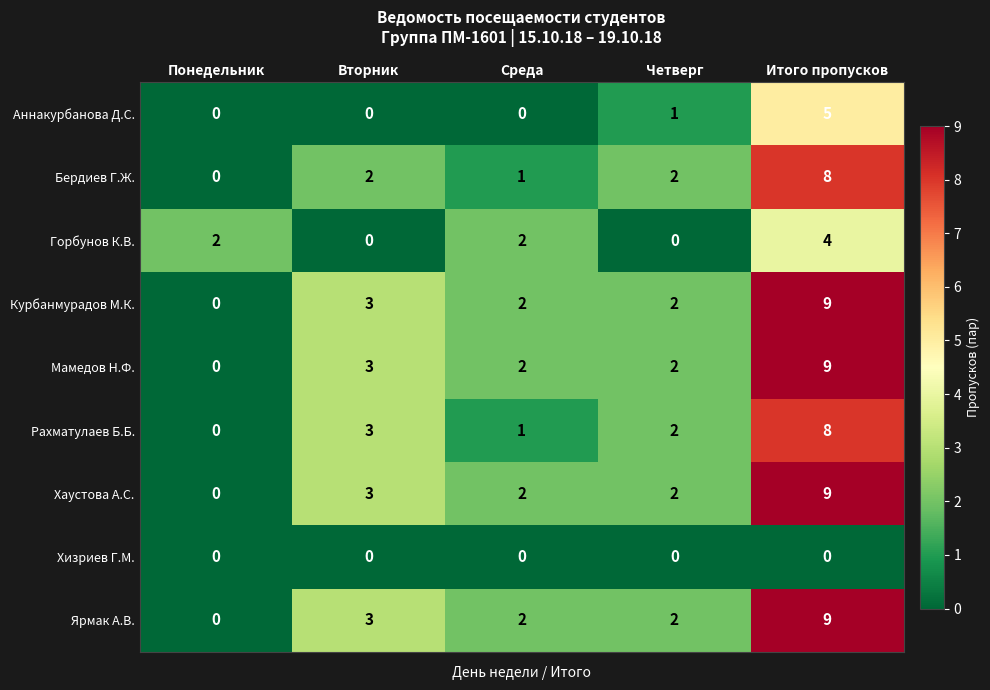

What is the maximum value shown in the chart?

9